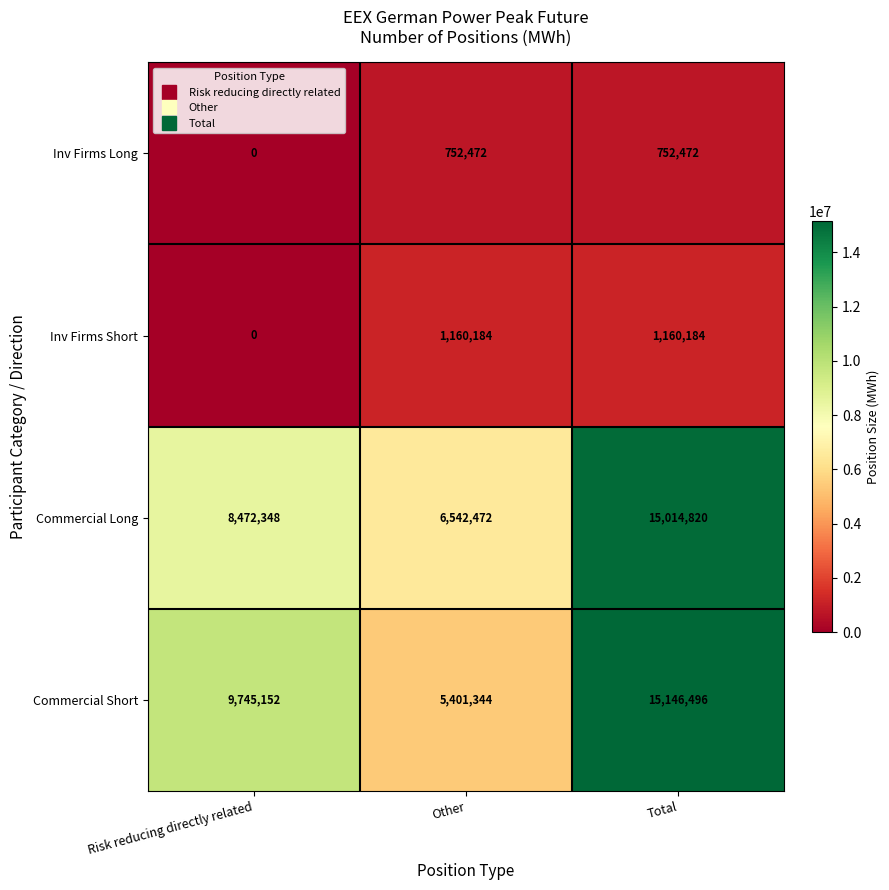

Which series has the largest range (max minus min)?

Commercial Short